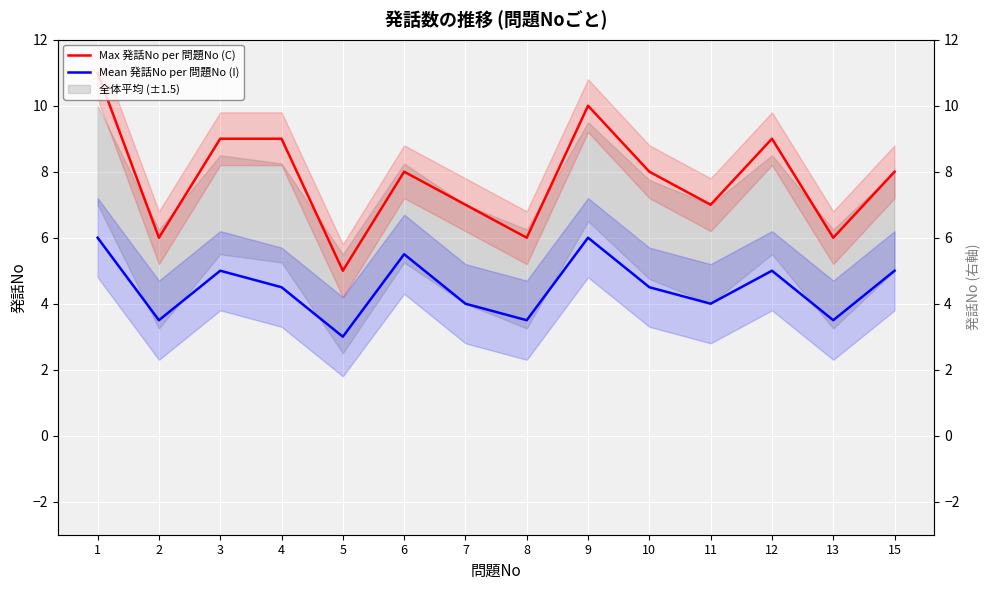

What is the lowest value of the Max 発話No per 問題No (C) series?

5.0